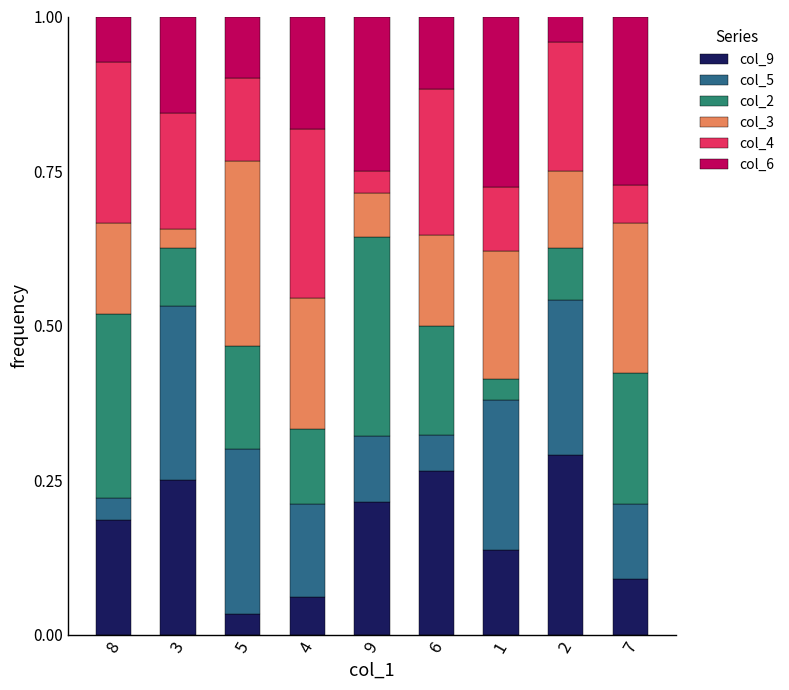

Which category has the lowest value in the col_9 series?

5